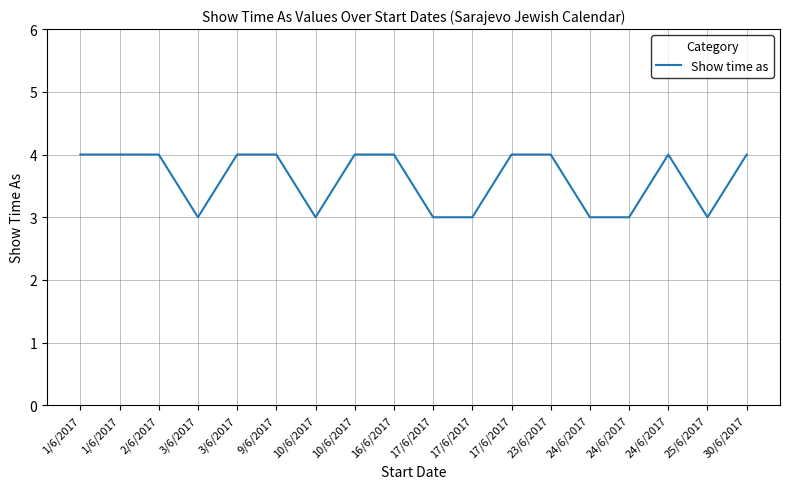

Approximately how many times larger is the value at 30/6/2017 compared to 17/6/2017?

1.3